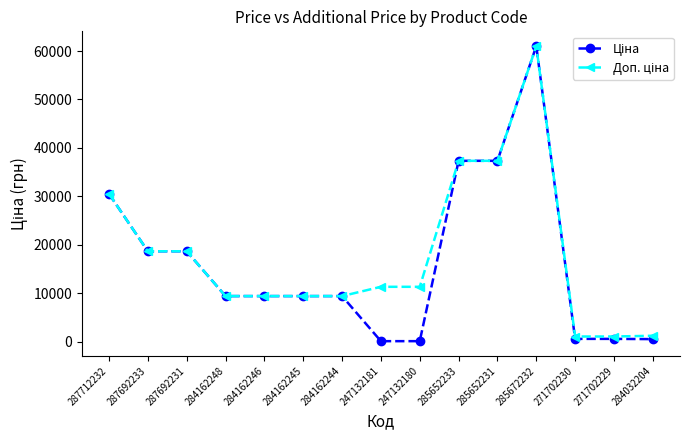

What is the maximum value shown in the chart?

61024.7